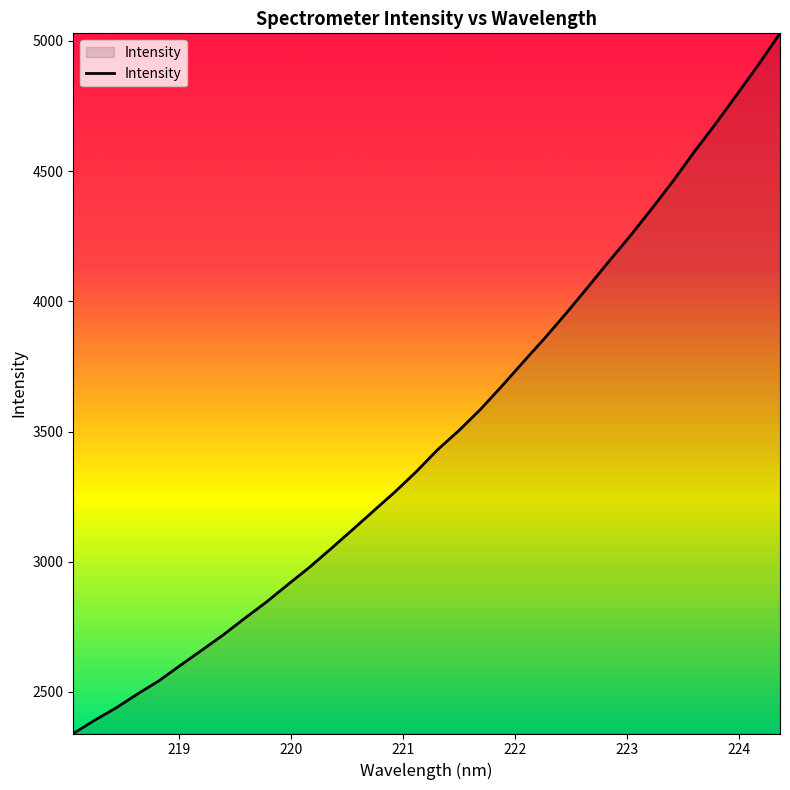

What is the maximum value shown in the chart?

5029.0